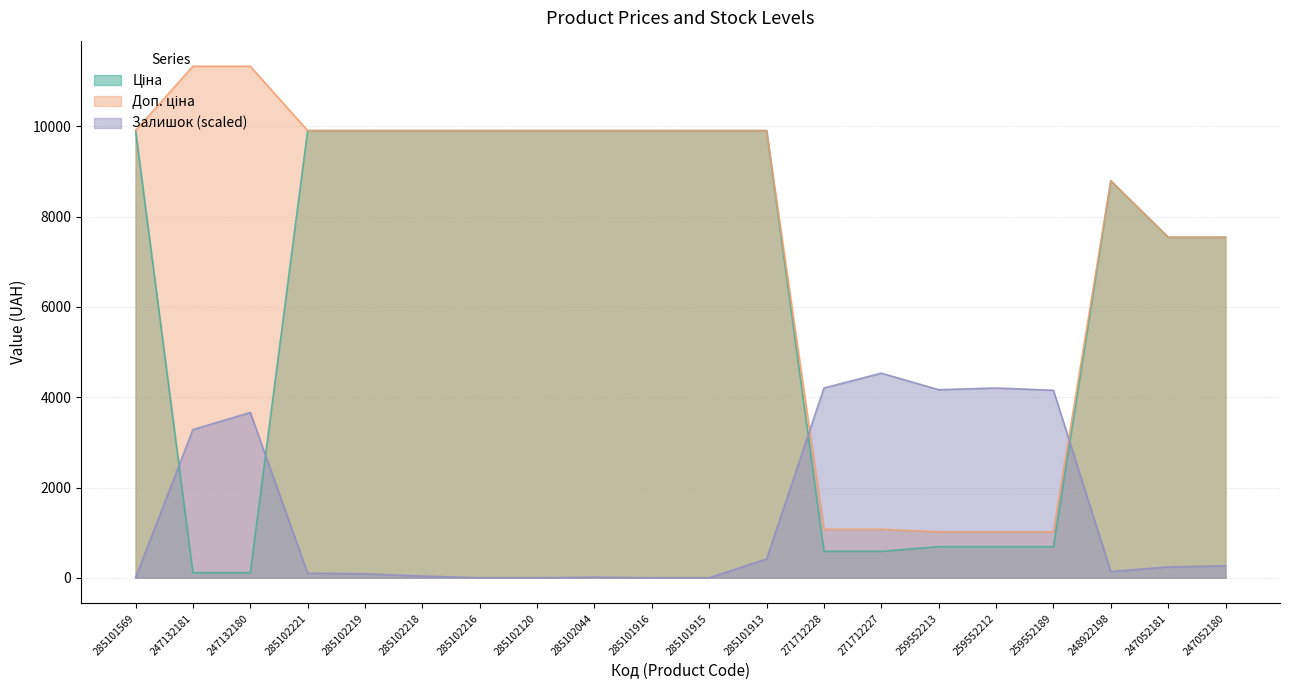

At how many categories does at least one series exceed 3236?

20